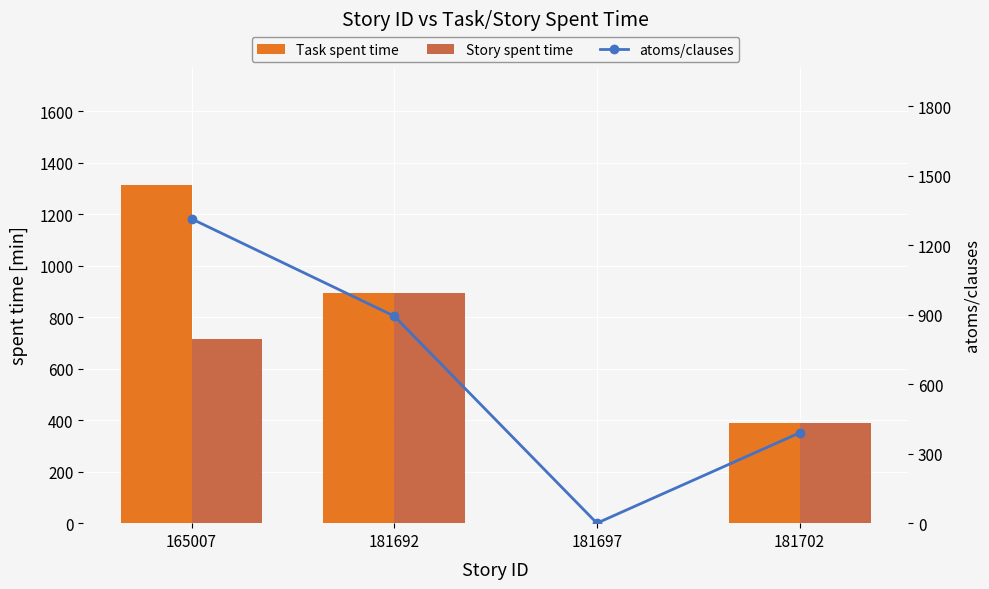

What are all the series names shown in the legend?

Task spent time, Story spent time, atoms/clauses